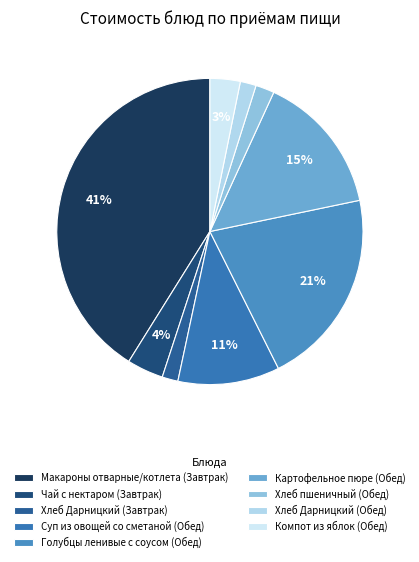

What is the ratio of the value at Чай с нектаром (Завтрак) to the value at Голубцы ленивые с соусом (Обед)?

0.2